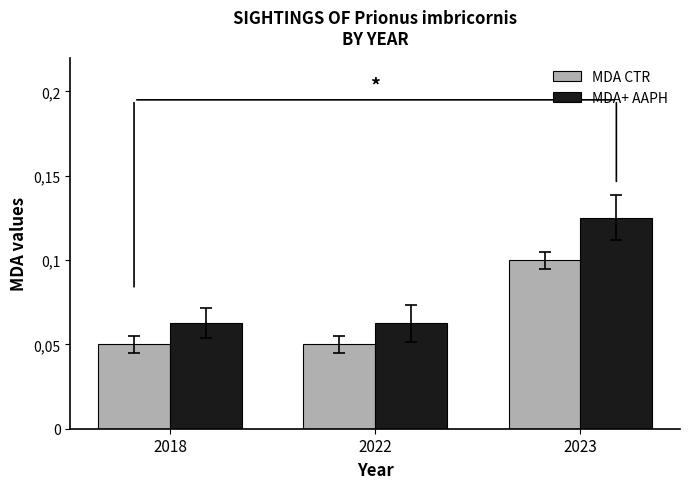

What is the value of the MDA CTR bar at the 3rd from the left?

0.1